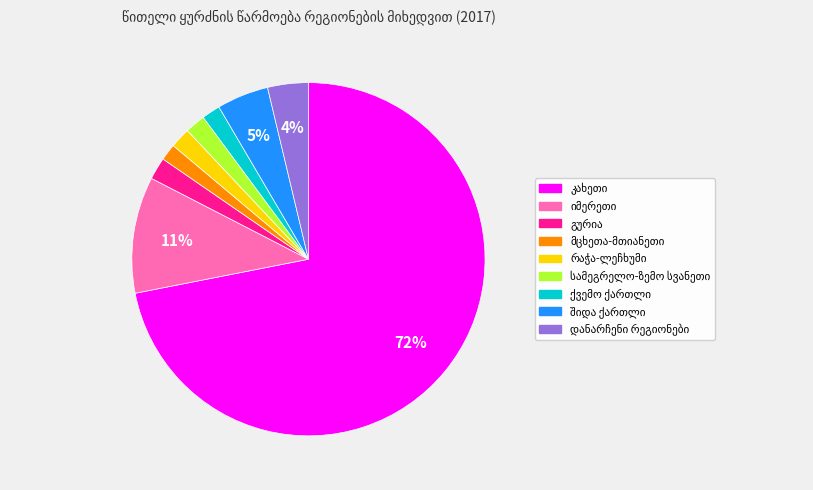

Is there any slice that represents more than half of the pie?

Yes